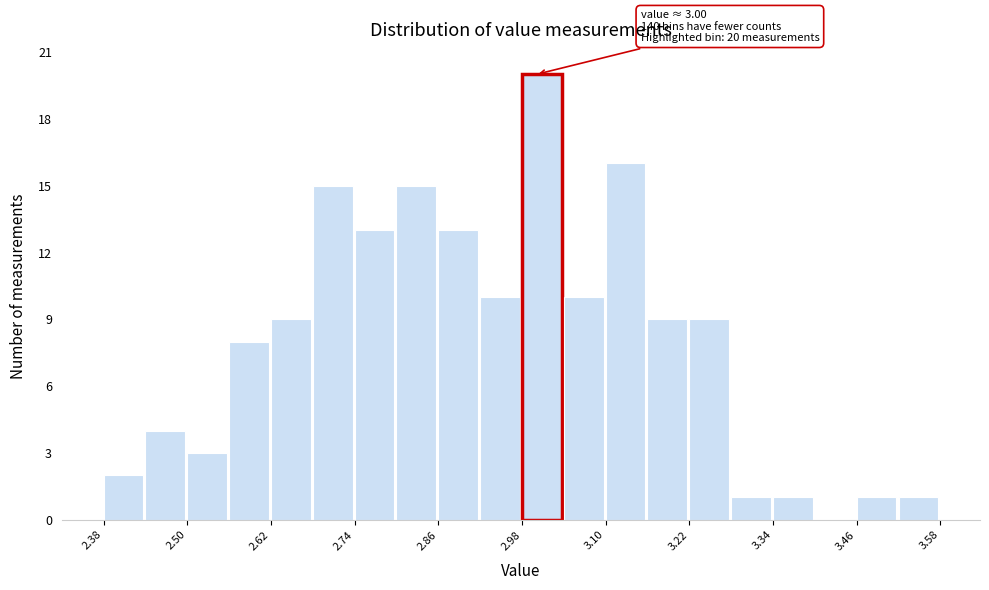

Read against the x-axis, roughly where is the centre of the tallest bar?

3.00